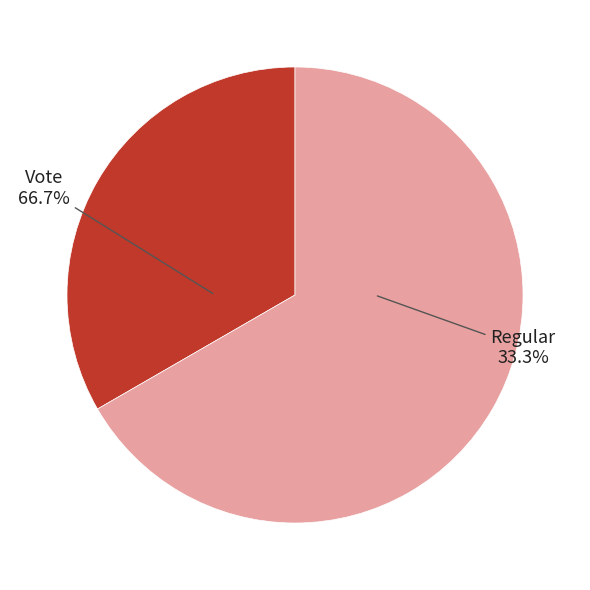

Does Regular represent more than half of the total?

No